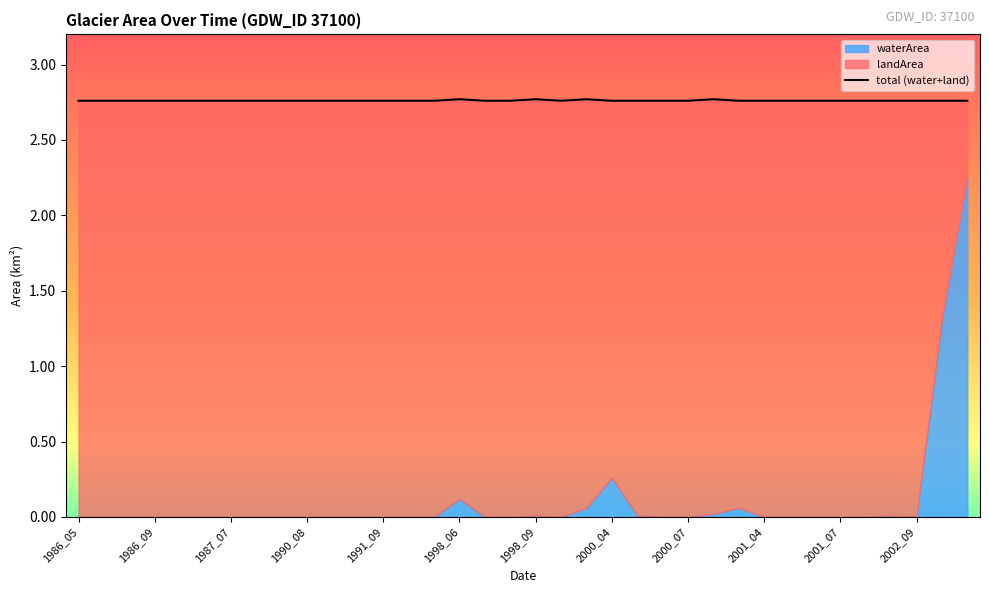

Which category has the lowest value across all series?

1986_05